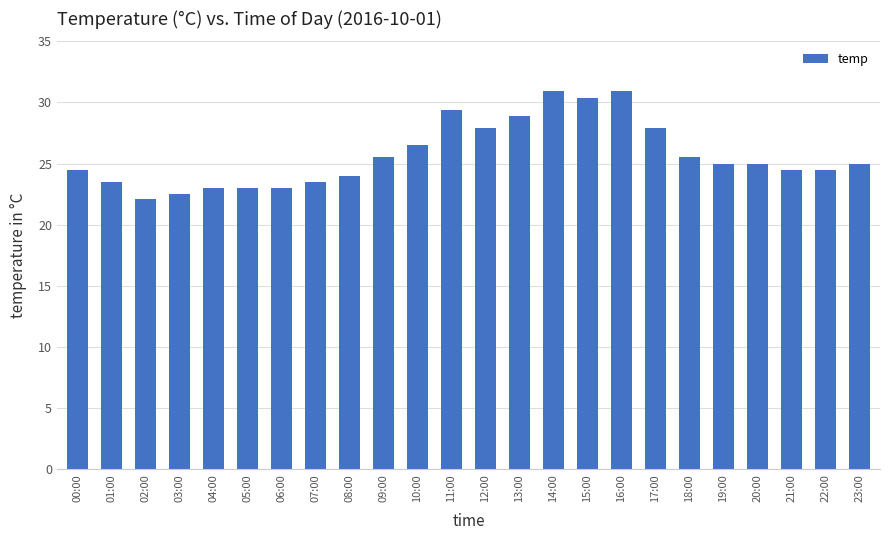

What is the sum of the values at 03:00 and 12:00?

50.4